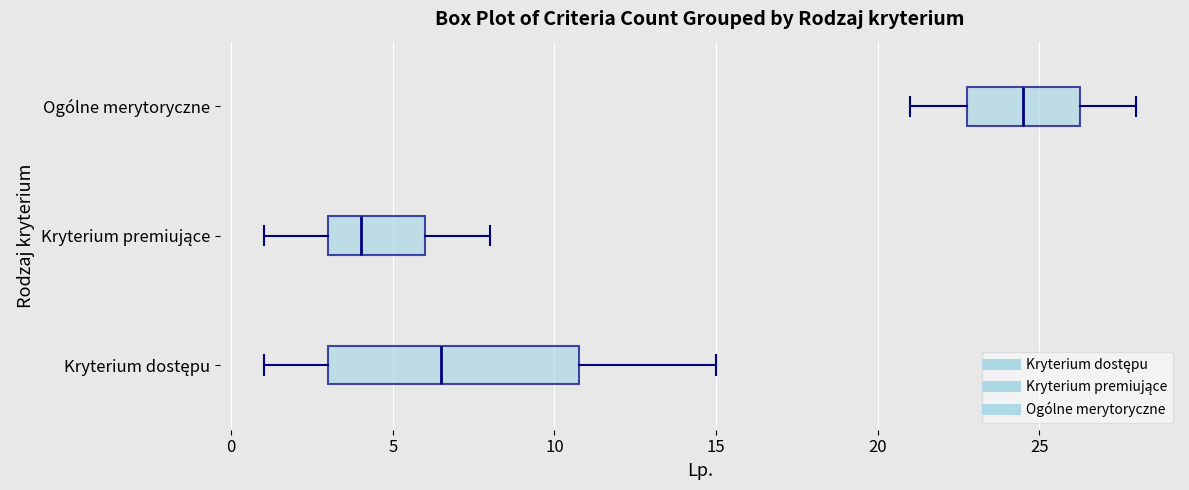

Reading bottom to top, transcribe this box plot: for each box, give where its median line is, the range the box spans, and where its two whiskers end, as read against the x-axis. The values are not printed on the chart, so give them approximately, as read against the axis.

Kryterium dostępu: median 6.5, box 3.0 to 11.0, whiskers 1.0 to 15.0
Kryterium premiujące: median 4.0, box 3.0 to 6.0, whiskers 1.0 to 8.0
Ogólne merytoryczne: median 24.5, box 23.0 to 26.5, whiskers 21.0 to 28.0